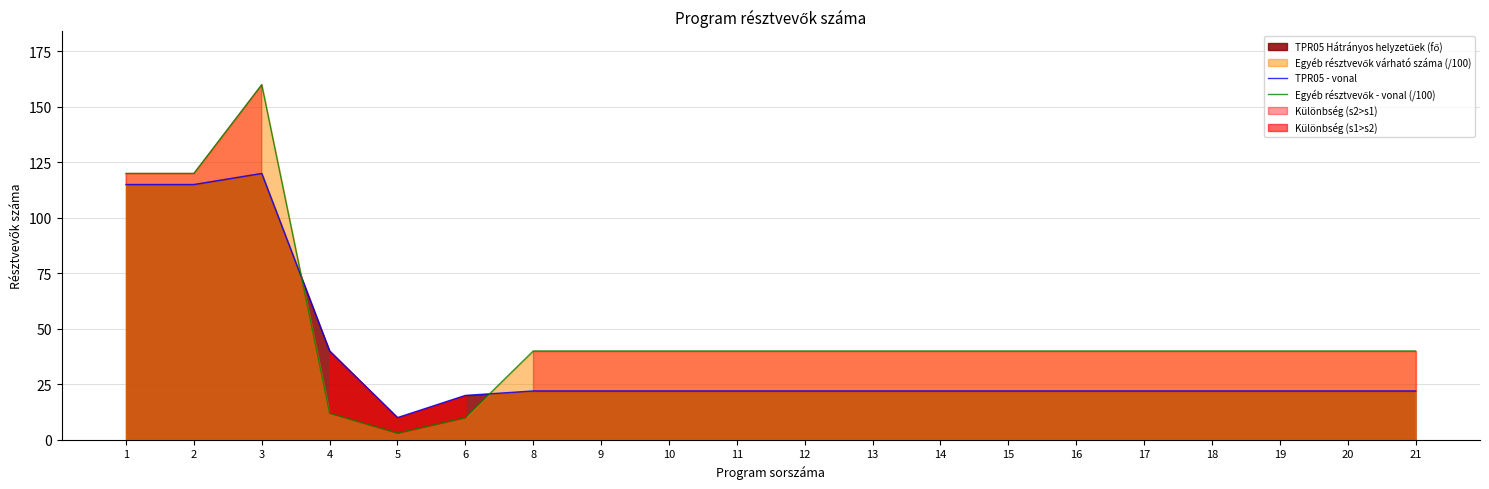

What is the minimum value shown in the chart?

3